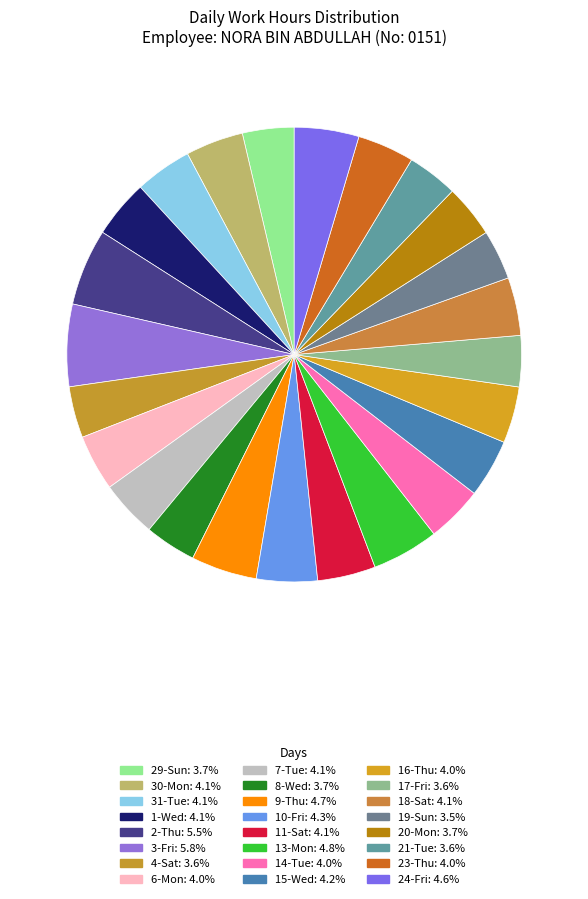

To the nearest percent, what is the difference between the largest and smallest slice percentages?

2%